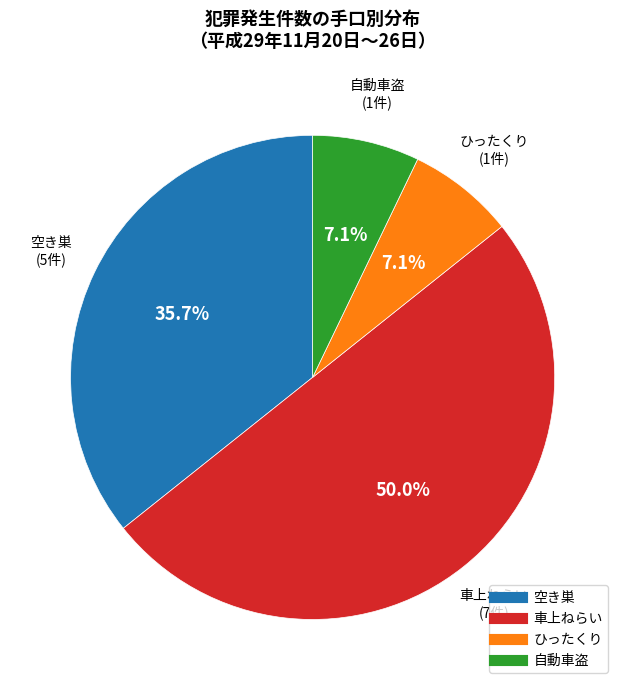

What percentage is NOT represented by 空き巣?

64.3%